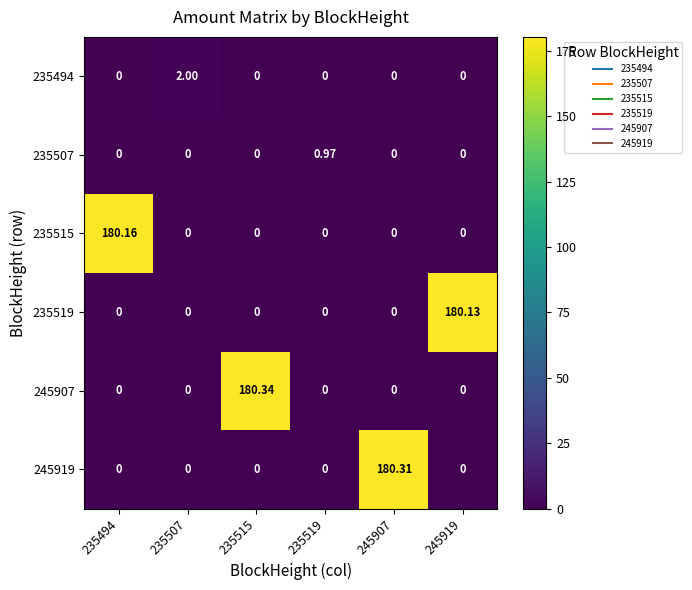

Which has a higher value, 235519 or 245919?

235519